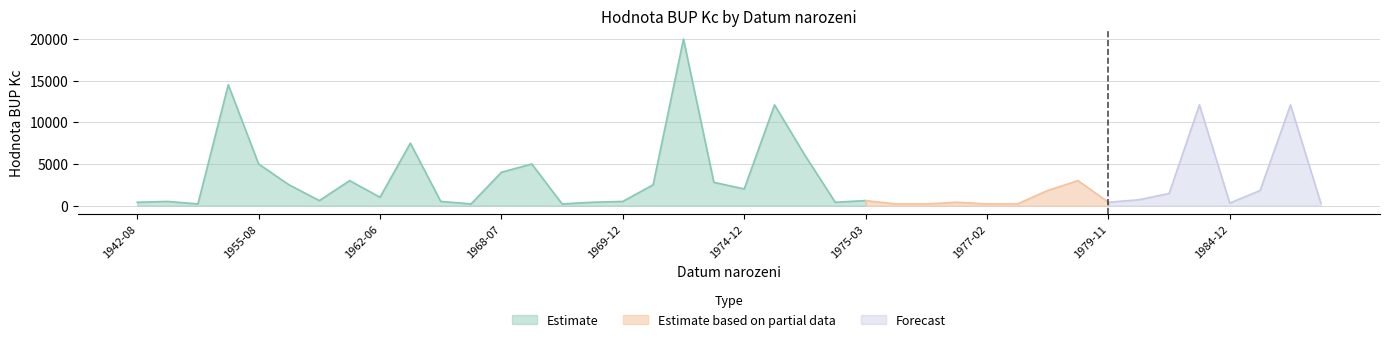

The value at 1949-12-02 is 14520. True or false?

True